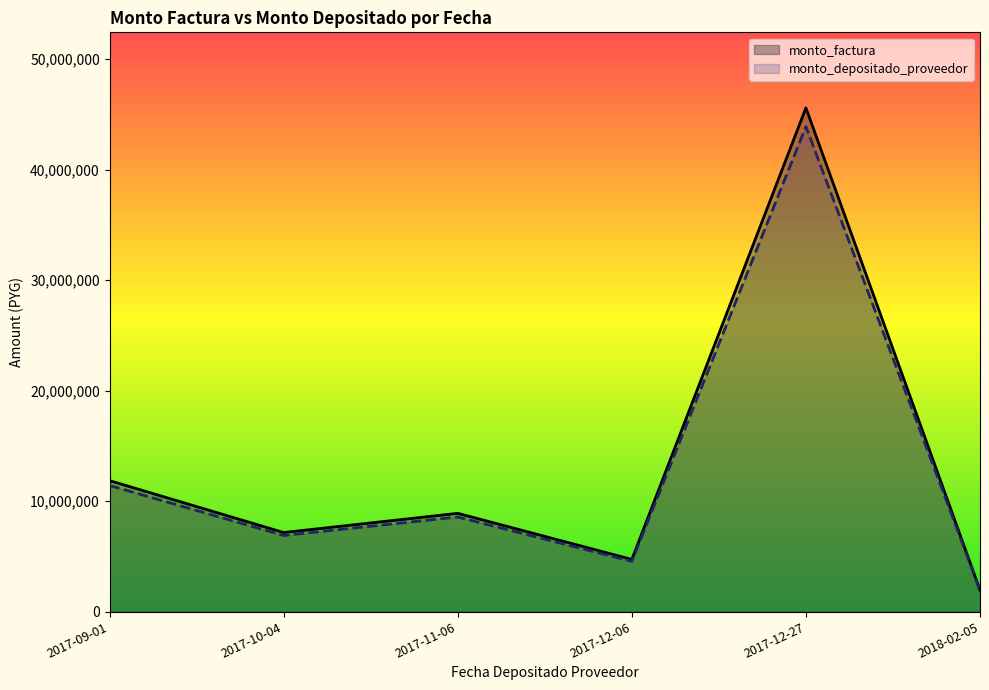

What are all the series names shown in the legend?

monto_factura, monto_depositado_proveedor